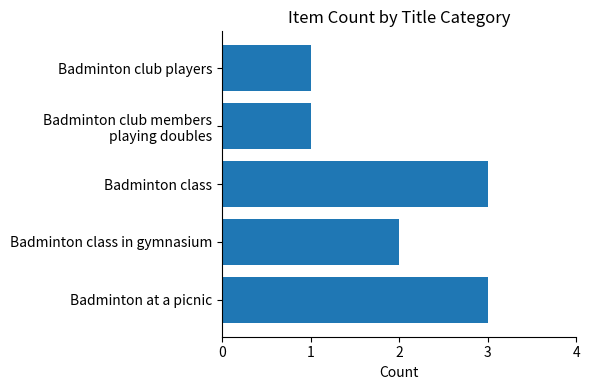

Are the bars grouped side by side (vs. stacked)?

No